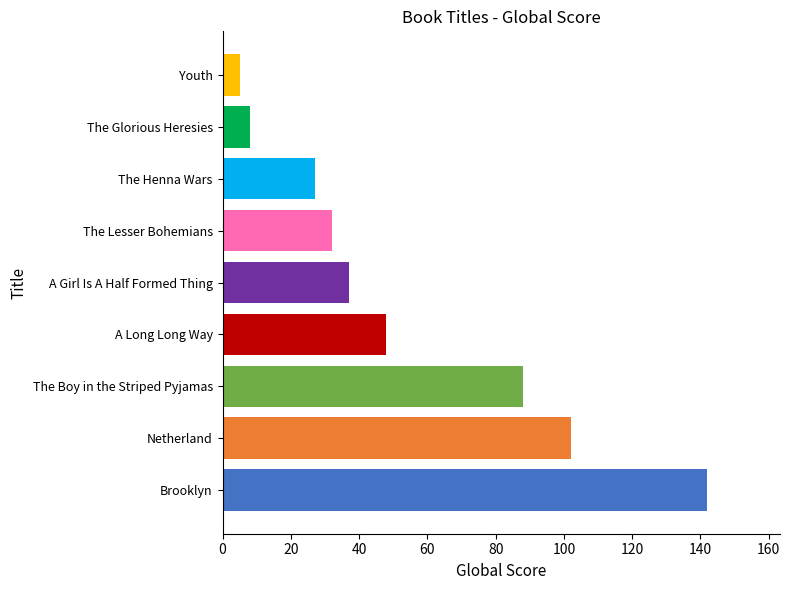

How many bars are there in total?

9